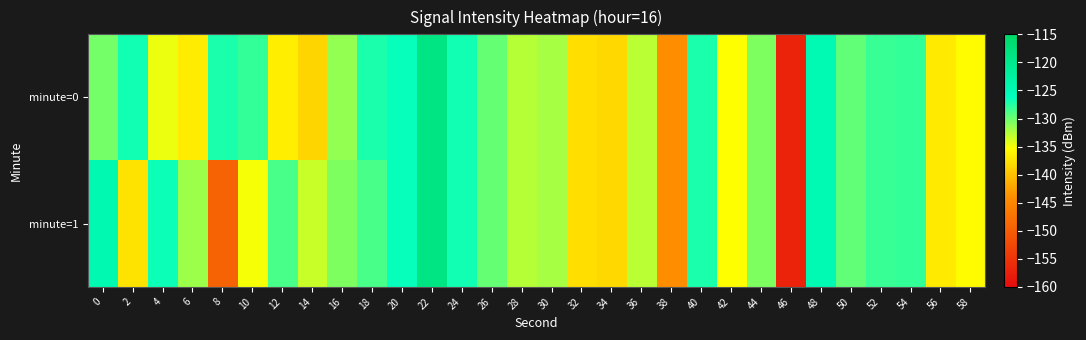

Which category has the highest value across all series?

22